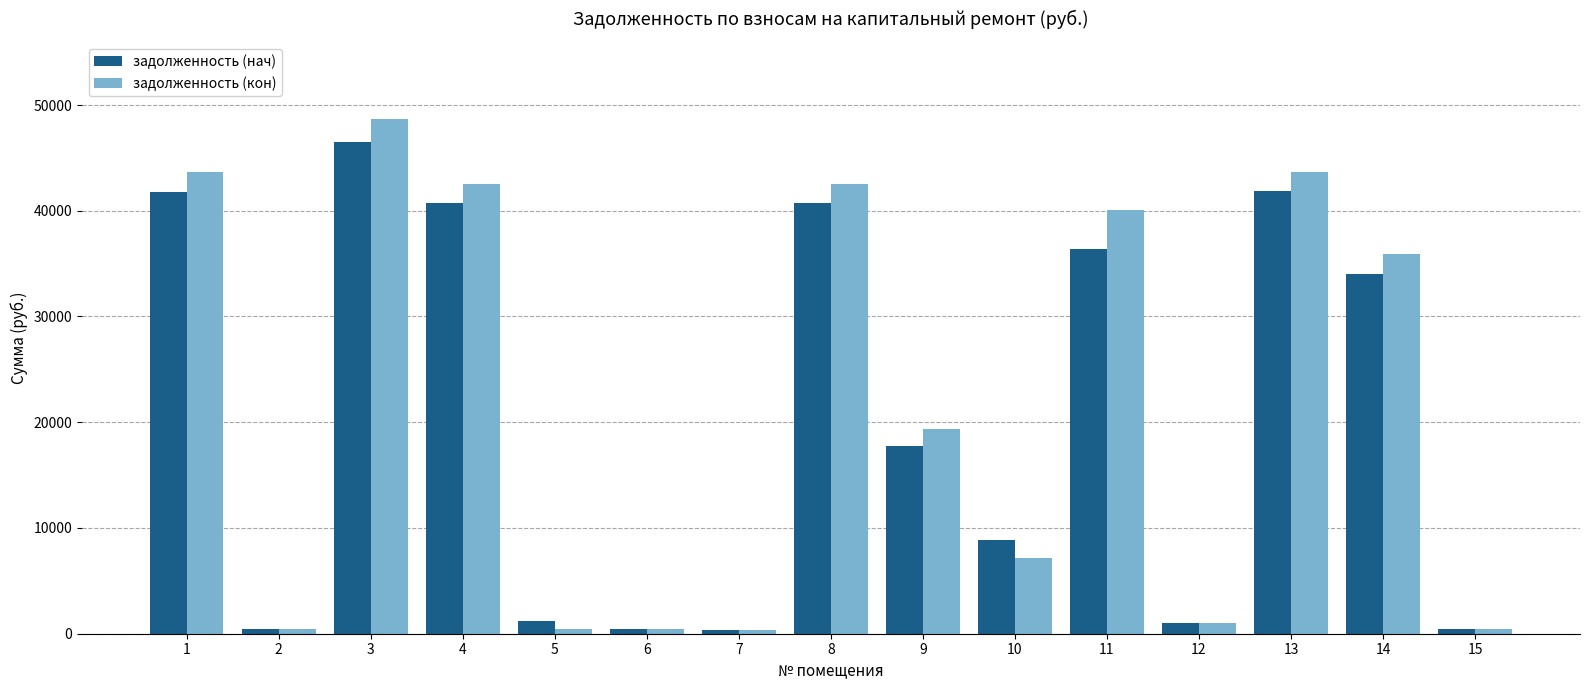

Where is задолженность (нач) nearest to the value 23399?

9